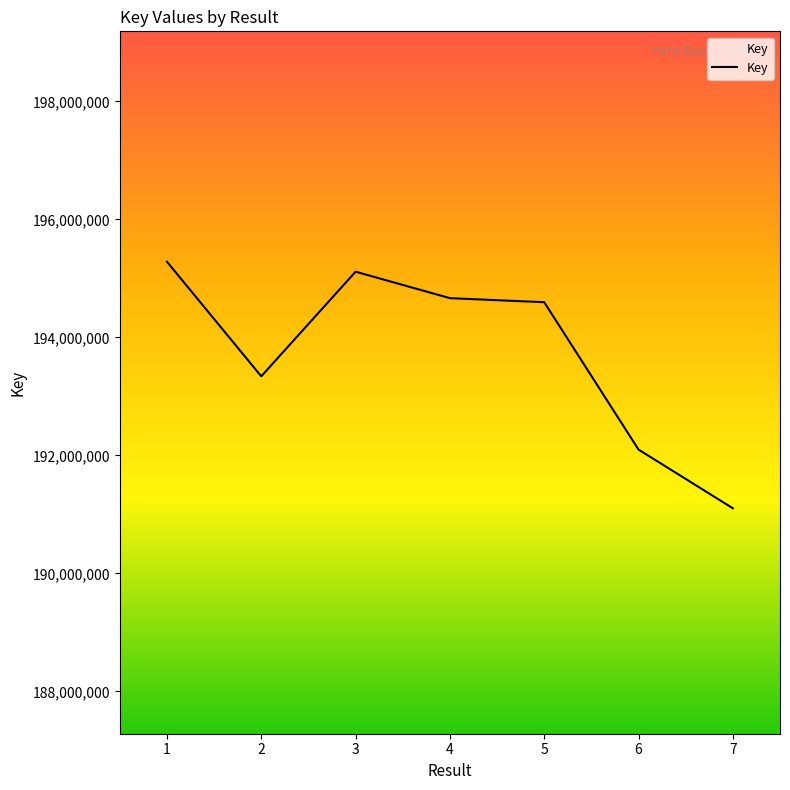

What is the sum of all values?

1356202193